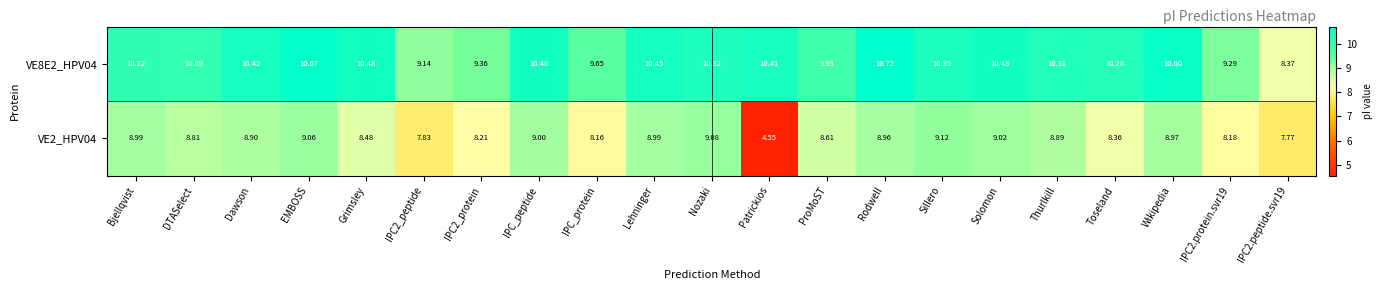

At which category is the sum across all series the highest?

EMBOSS